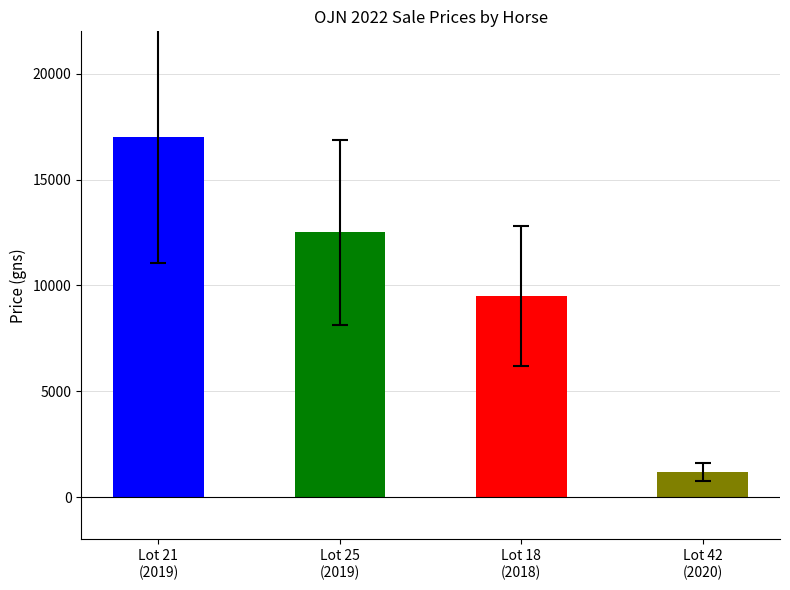

Reading left to right, transcribe all the data shown in this chart.

17000	12500	9500	1200